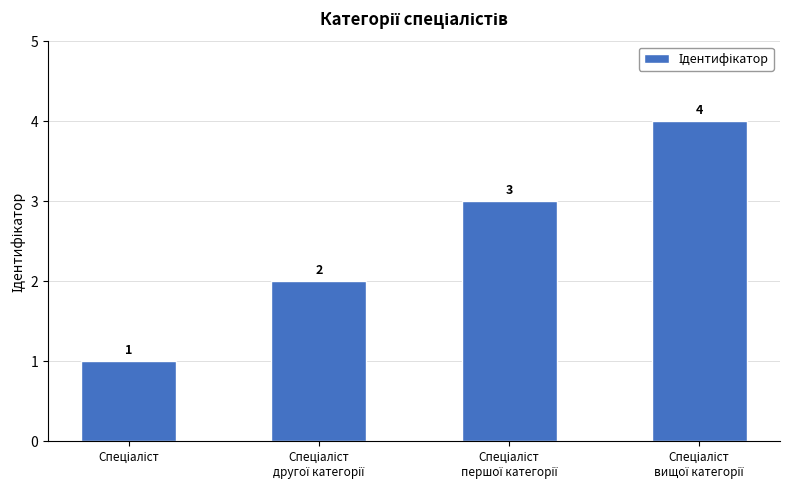

What is the value of the 4th bar from the left?

4